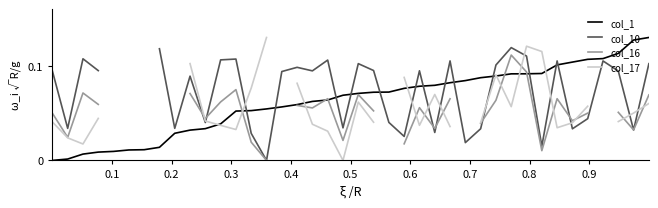

Does the chart display data point markers on the line(s)?

No